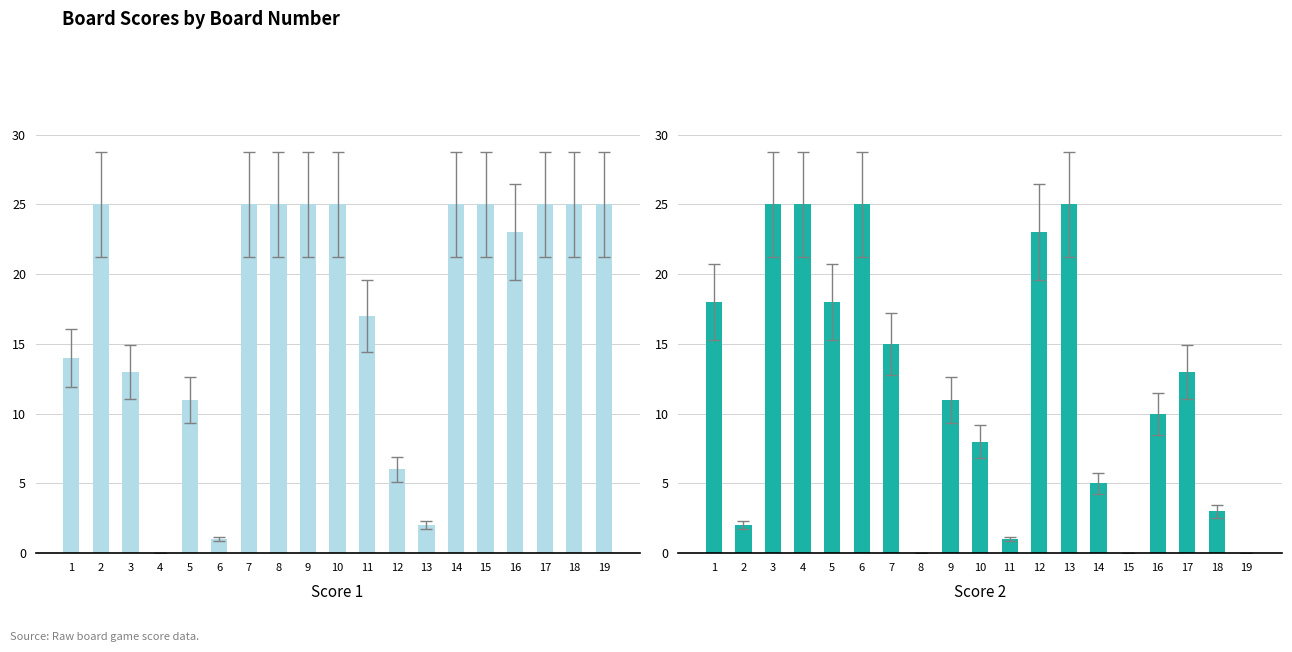

Reading left to right, list all the values displayed in this chart.

Score 1: 1=14	2=25	3=13	4=0	5=11	6=1	7=25	8=25	9=25	10=25	11=17	12=6	13=2	14=25	15=25	16=23	17=25	18=25	19=25
Score 2: 1=18	2=2	3=25	4=25	5=18	6=25	7=15	8=0	9=11	10=8	11=1	12=23	13=25	14=5	15=0	16=10	17=13	18=3	19=0